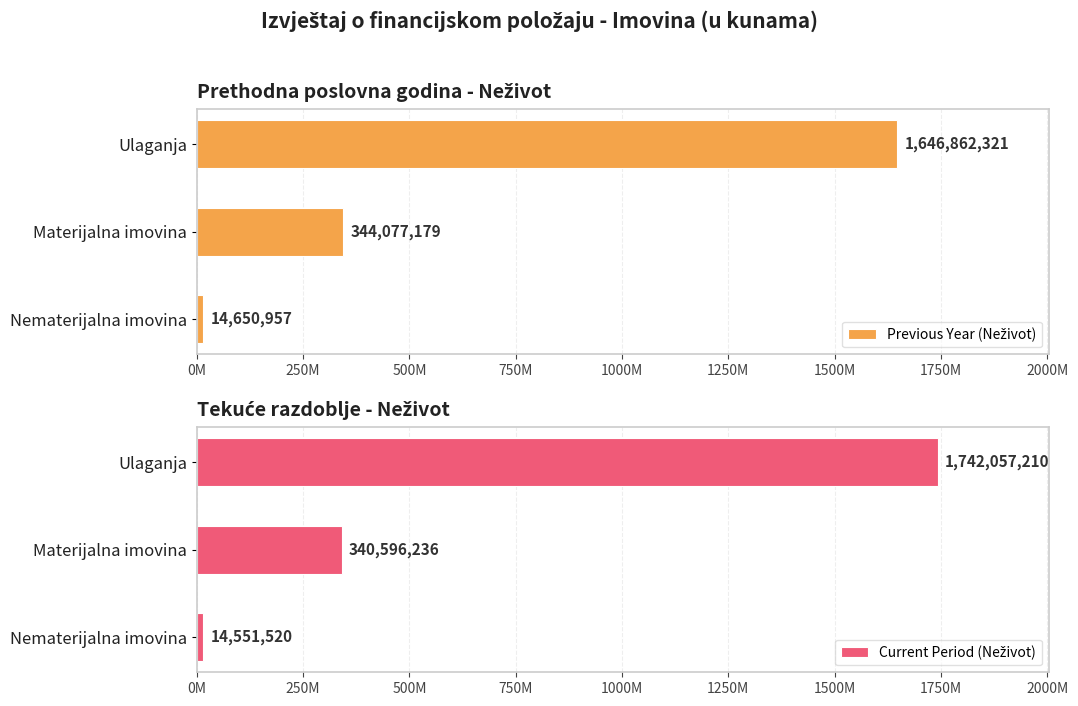

Reading left to right, what are all the values shown in this chart?

Previous Year (Neživot): 14650957	344077179	1646862321
Current Period (Neživot): 14551520	340596236	1742057210